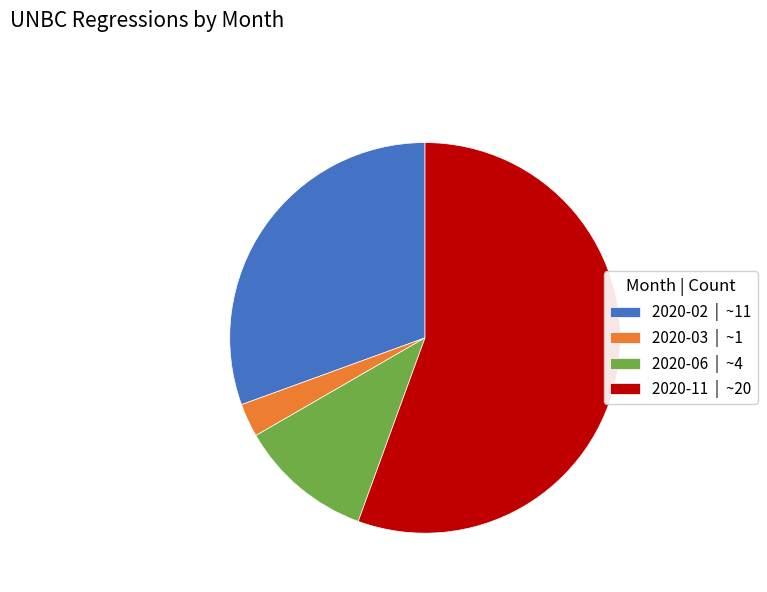

Do 2020-06 | ~4 and 2020-11 | ~20 together represent more than half of the pie?

Yes